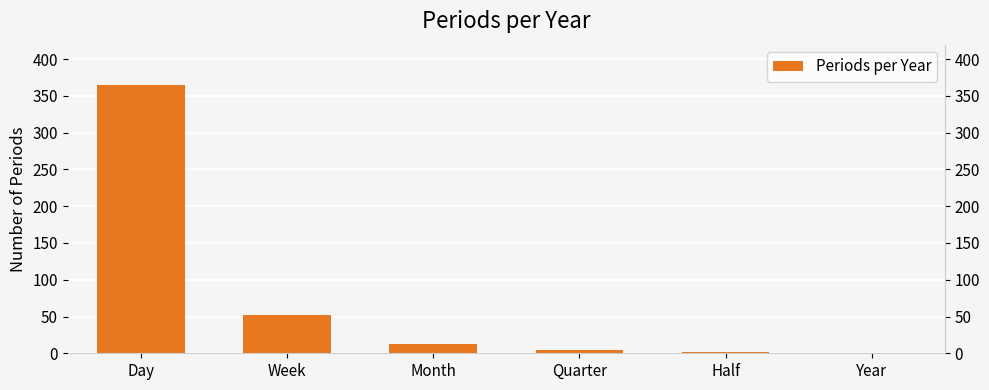

True or false: the data shows 11 at Week.

False